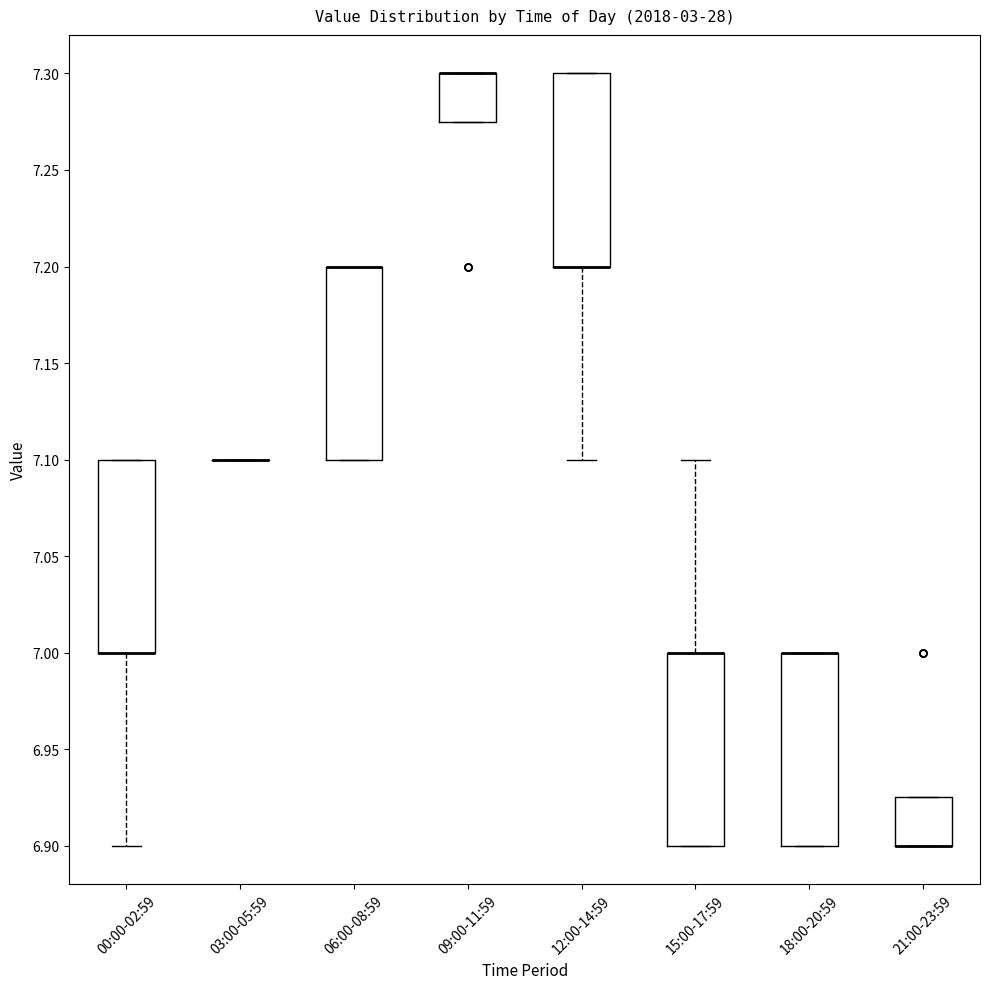

Where is the upper edge of the box for 09:00-11:59 on the y-axis? The values are not printed on the chart, so give them approximately, as read against the axis.

7.300